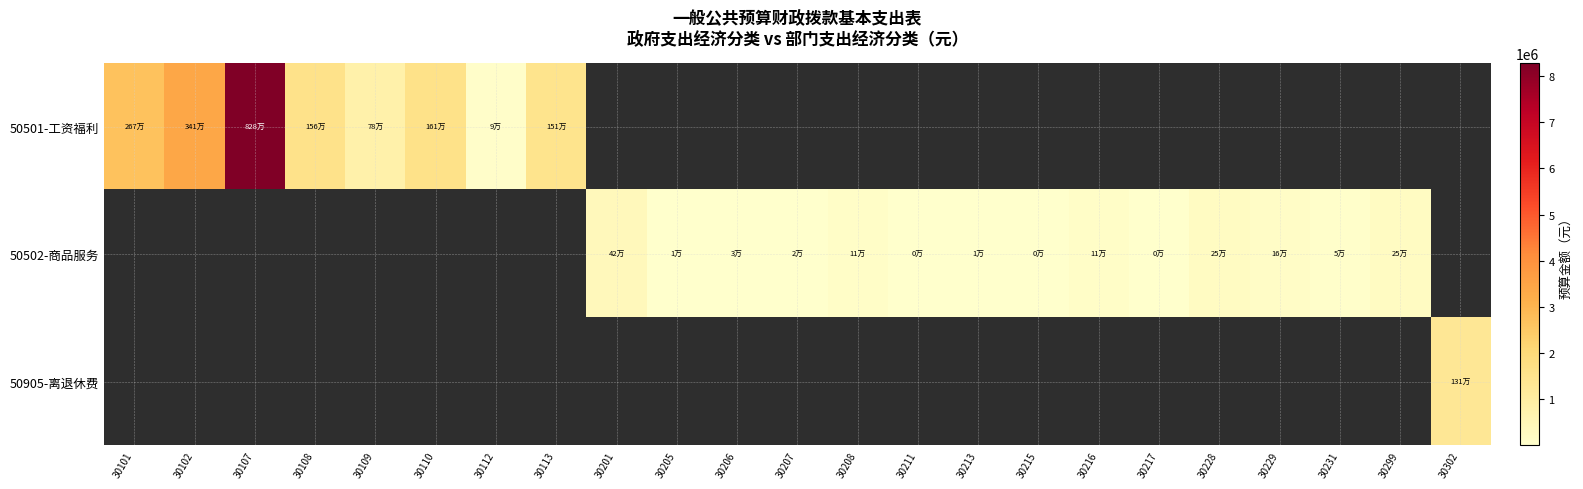

List the series in order of their peak value, lowest first.

50502-商品服务, 50905-离退休费, 50501-工资福利